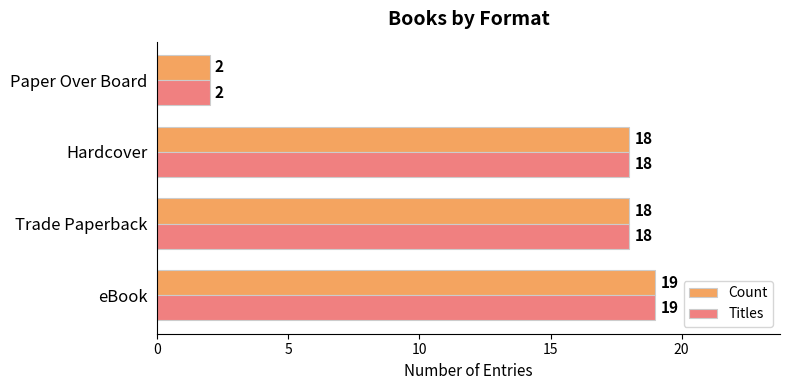

What is the difference between the Titles values at Hardcover and Paper Over Board?

16